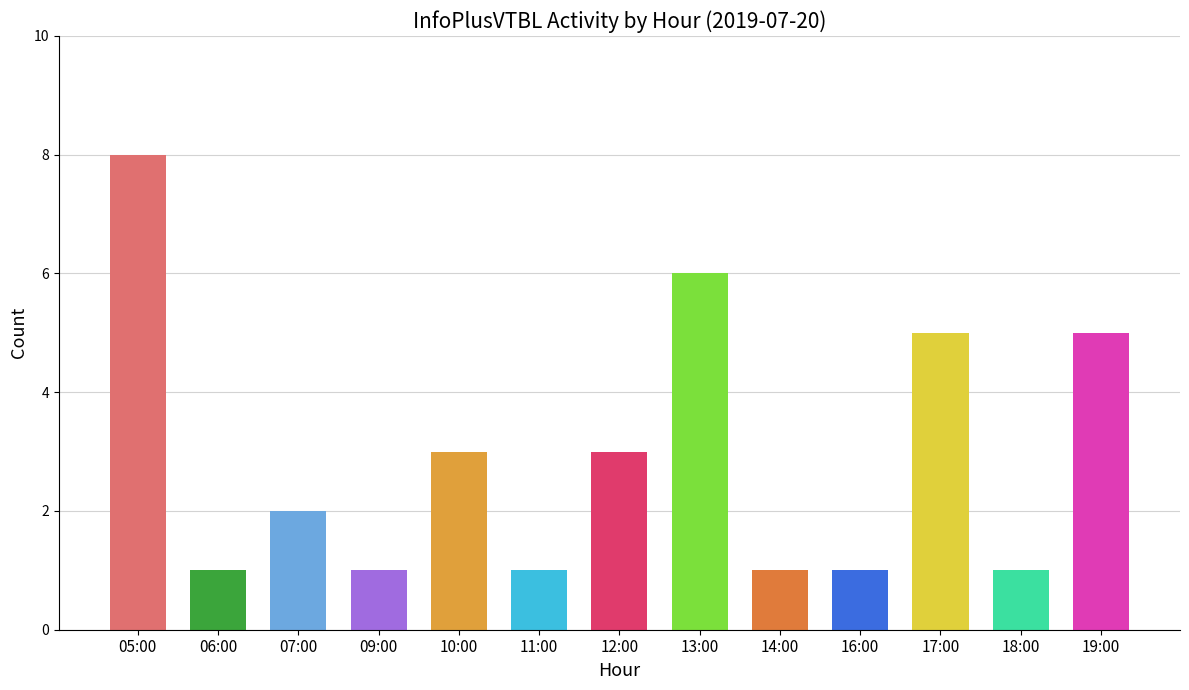

What is the maximum value shown in the chart?

8